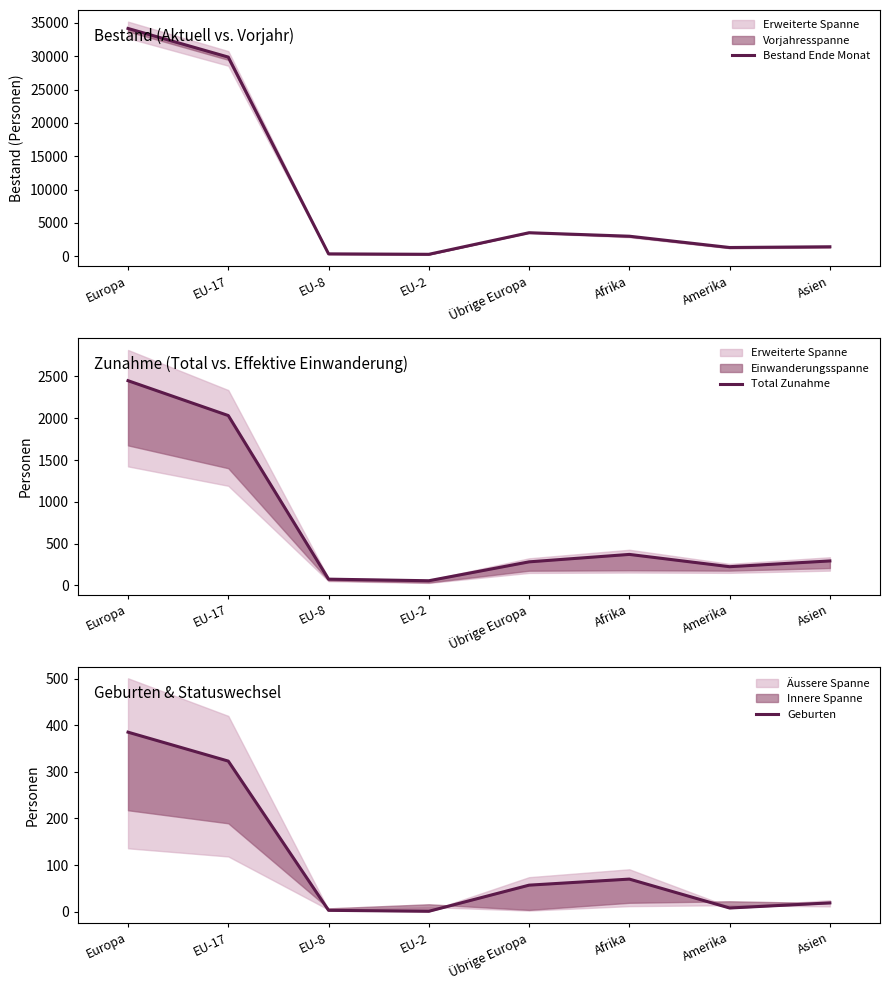

How many lines are shown in the chart?

3